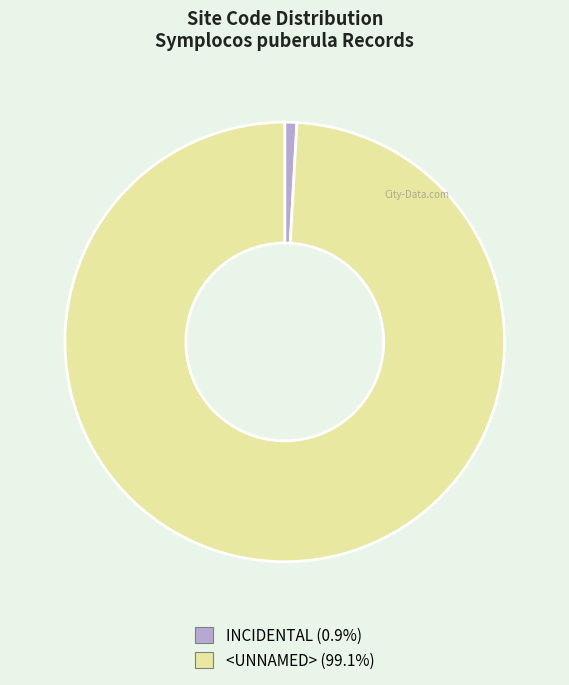

True or false: INCIDENTAL accounts for 1% of the total.

True